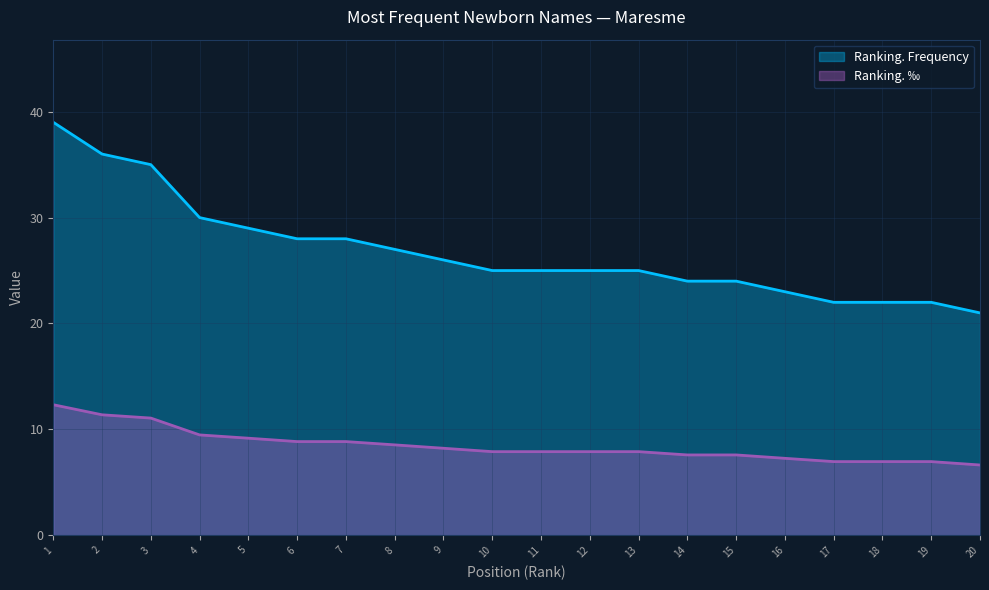

Is the value of Ranking. Frequency at 19 greater than the value of Ranking. ‰ at 6?

Yes